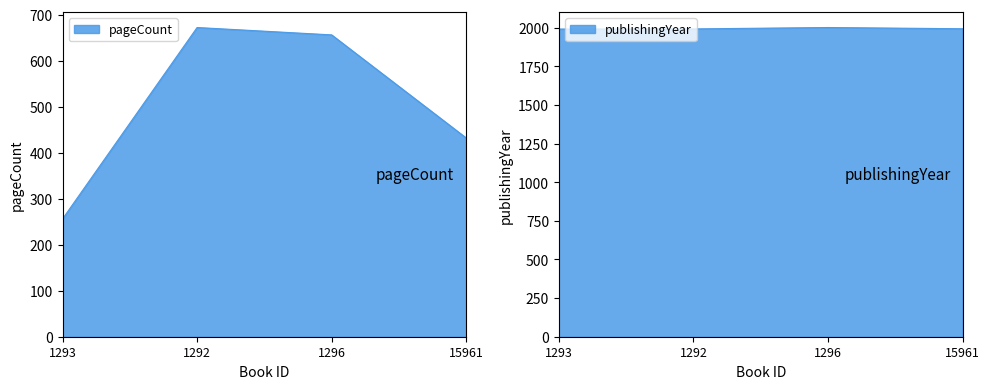

Which label corresponds to the largest value in the chart?

1296